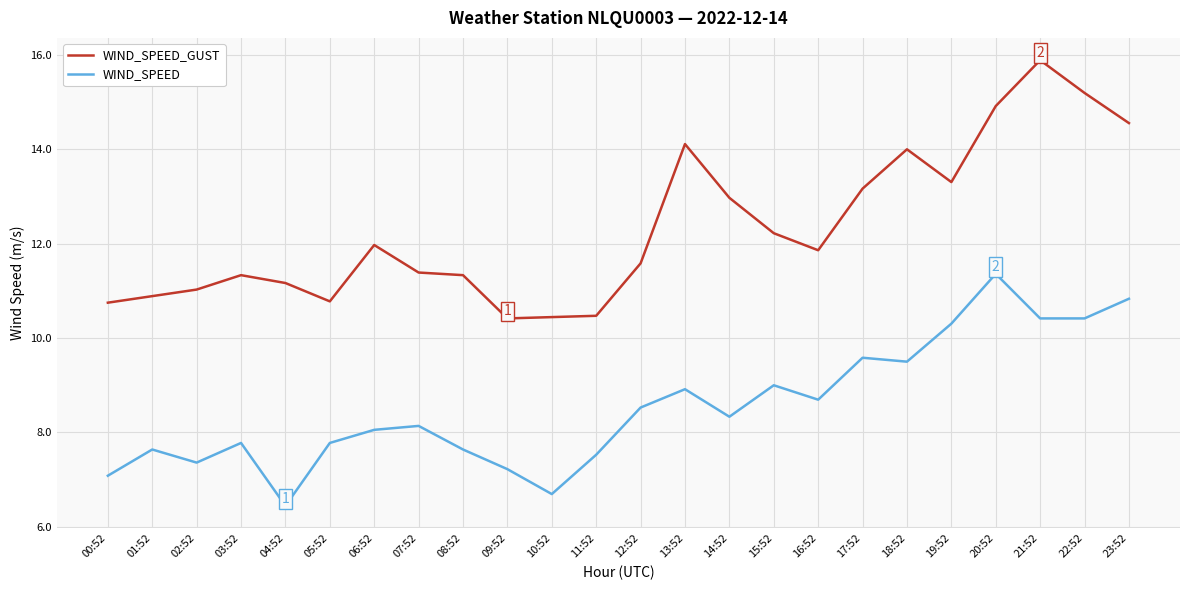

What is the difference between the highest and lowest values at 03:52?

3.6